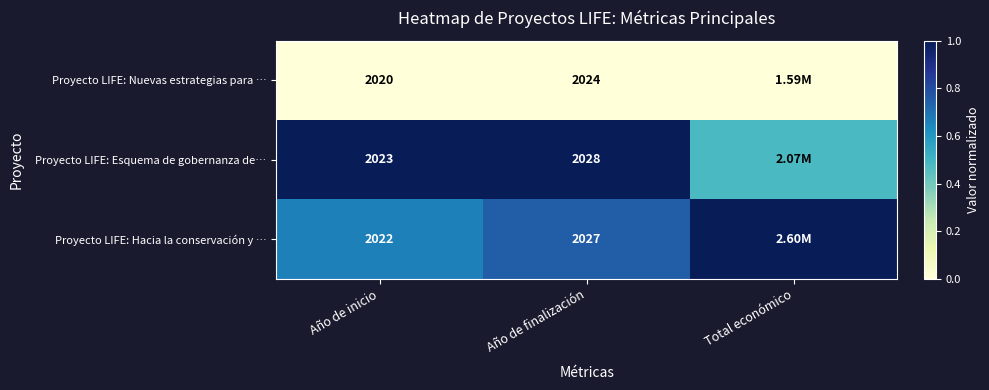

At Año de finalización, list the series in order from largest to smallest.

Proyecto LIFE: Esquema de gobernanza de…, Proyecto LIFE: Hacia la conservación y …, Proyecto LIFE: Nuevas estrategias para …